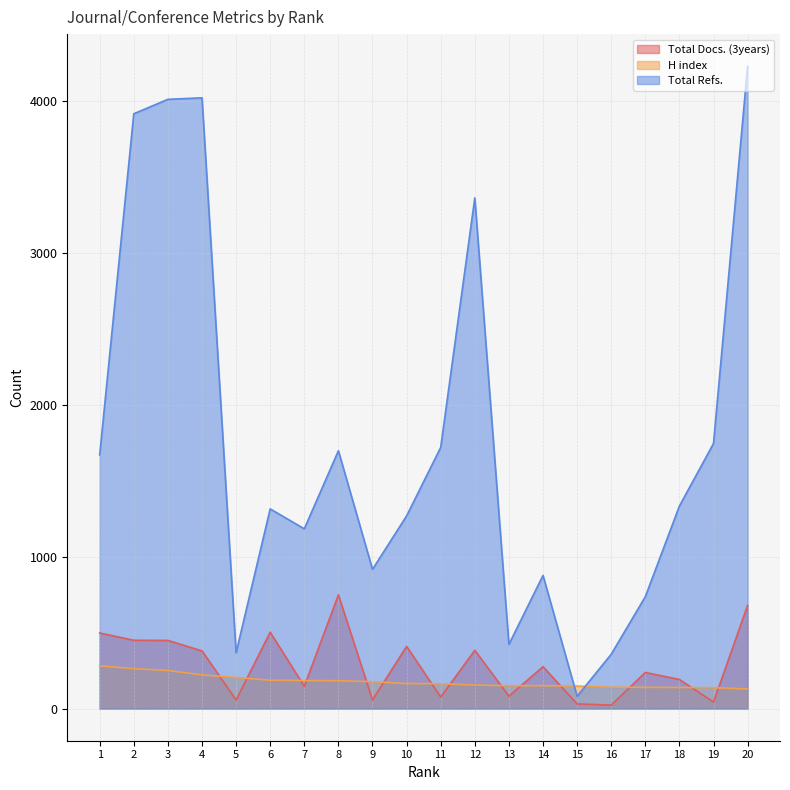

How many data points in H index are less than 165?

10